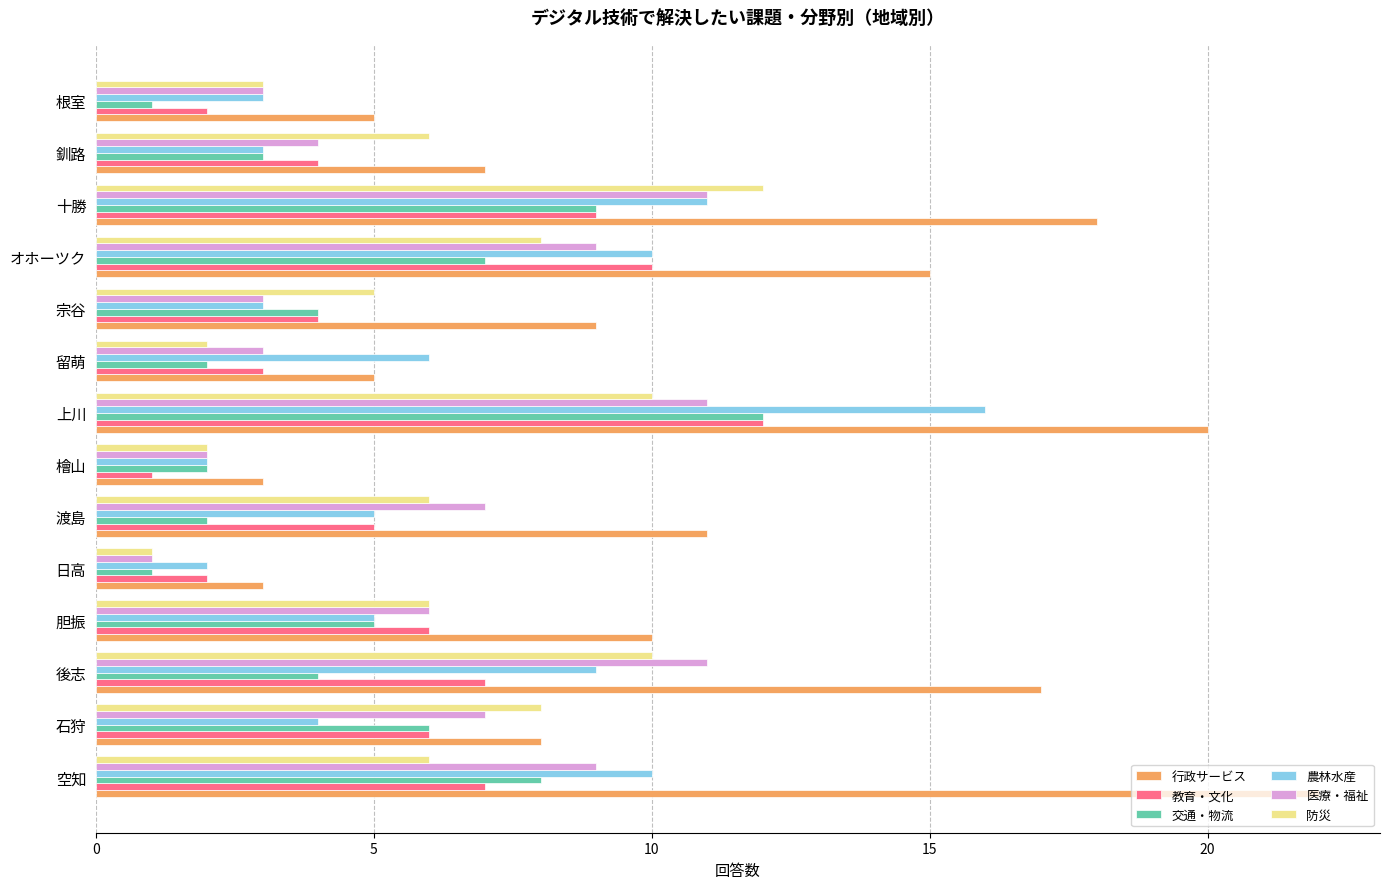

Between 空知 and 日高, which series saw the biggest shift?

行政サービス